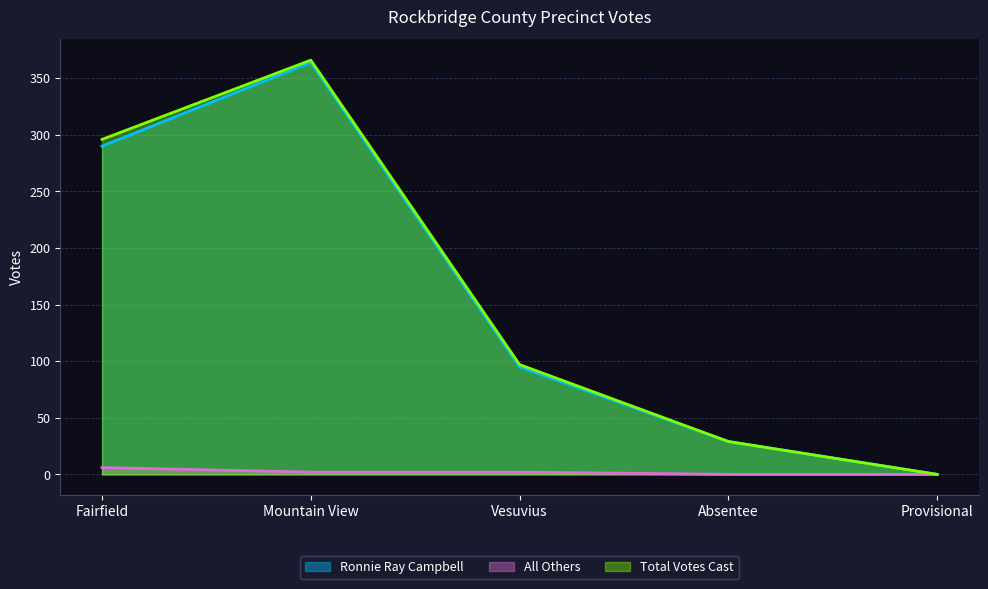

What is the label of the 2nd point from the left?

Mountain View